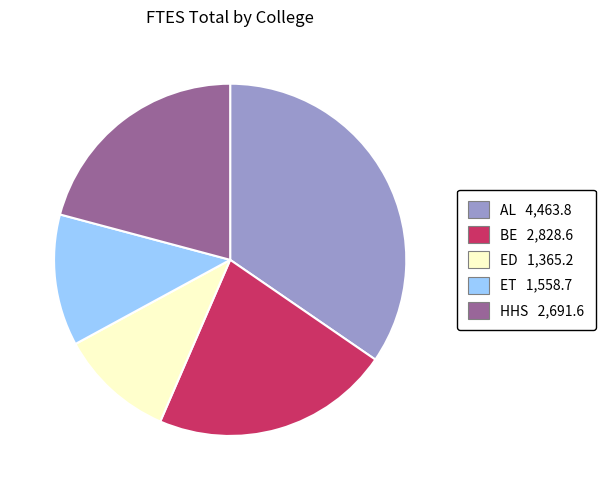

Does HHS account for over 50% of the chart?

No